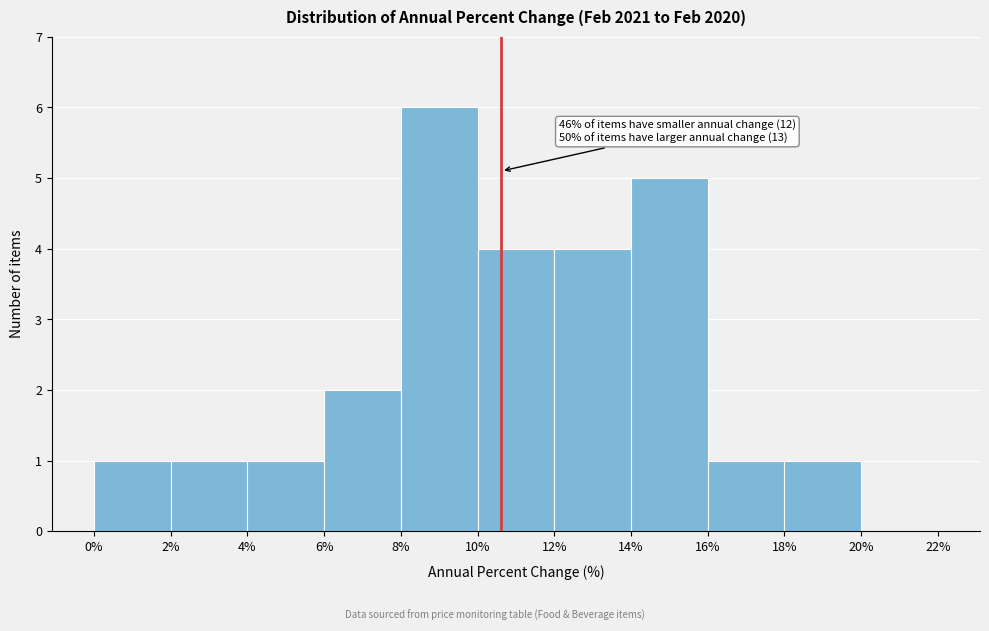

Which range on the x-axis has the tallest bar?

8% to 10%